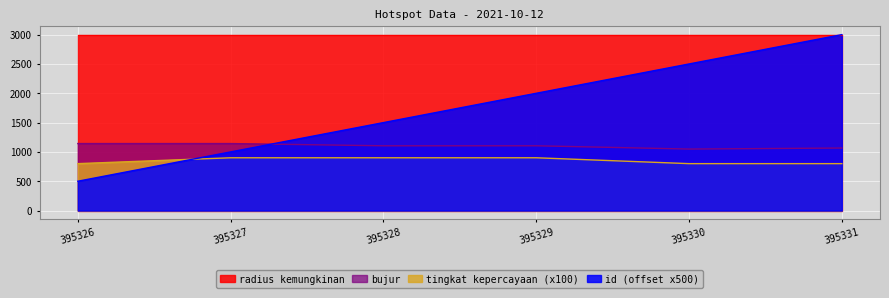

True or false: id has more than 0 interior local peaks.

False